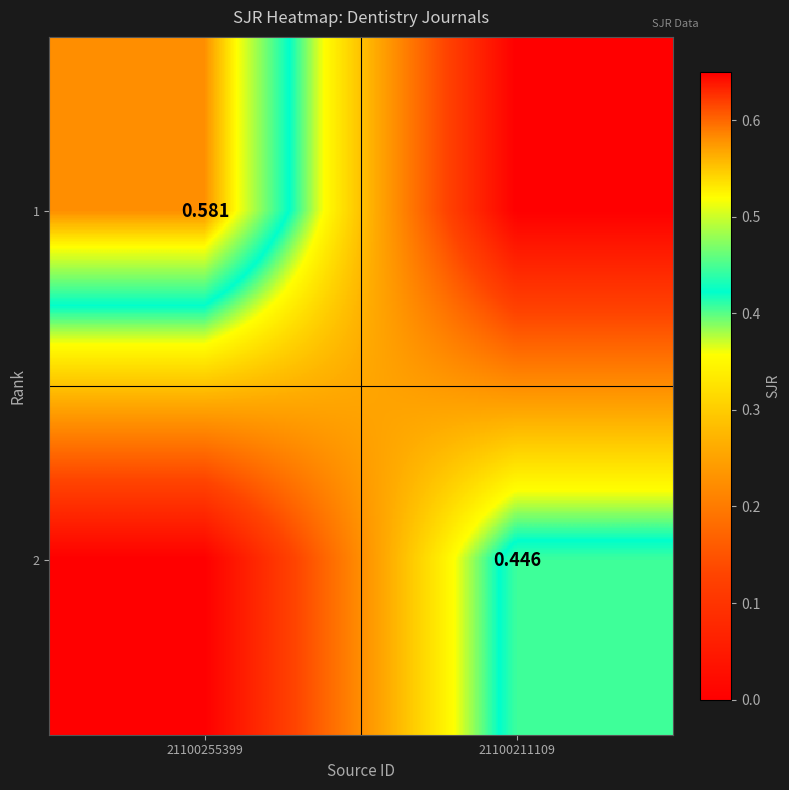

Which series has the widest spread of values?

1